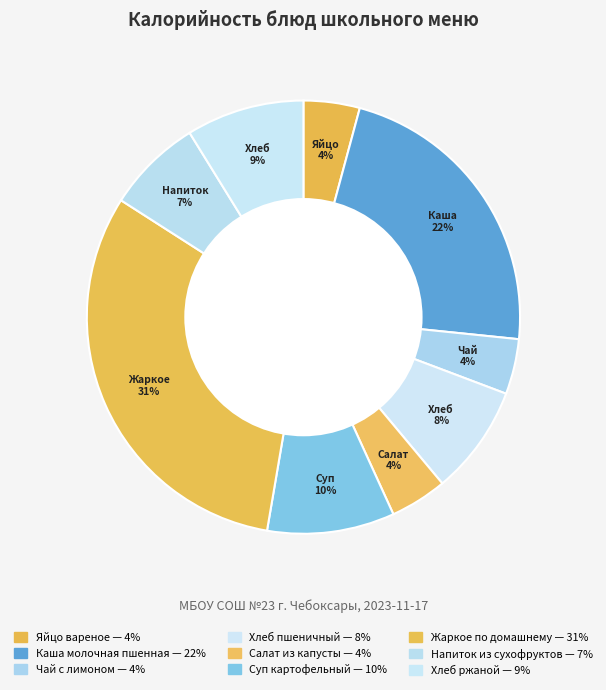

To the nearest percent, what is the difference between the largest and smallest slice percentages?

27%